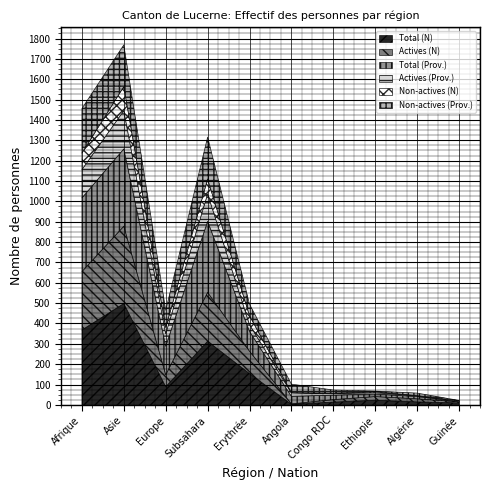

Which series has the widest spread of values?

Total (N)